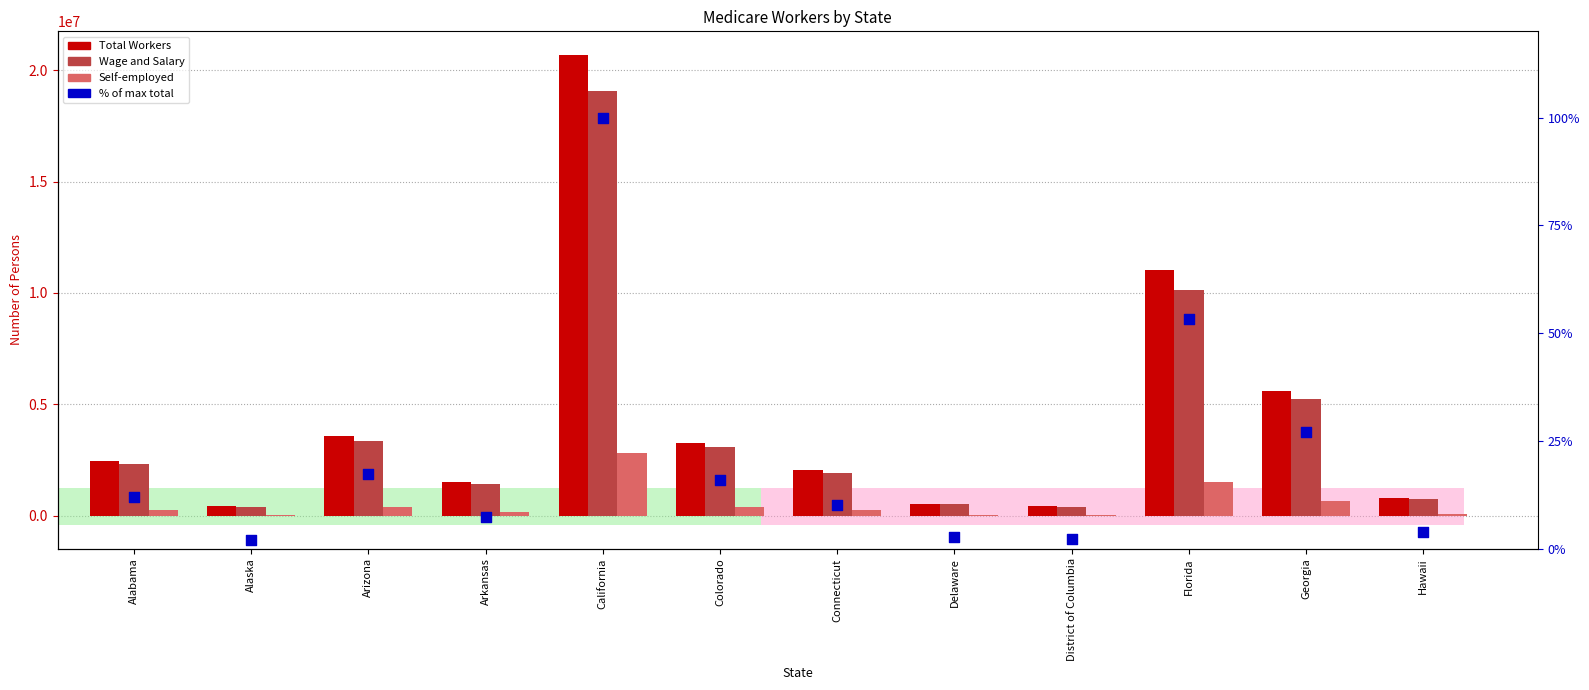

Which series has the widest spread of Y values?

Total Workers